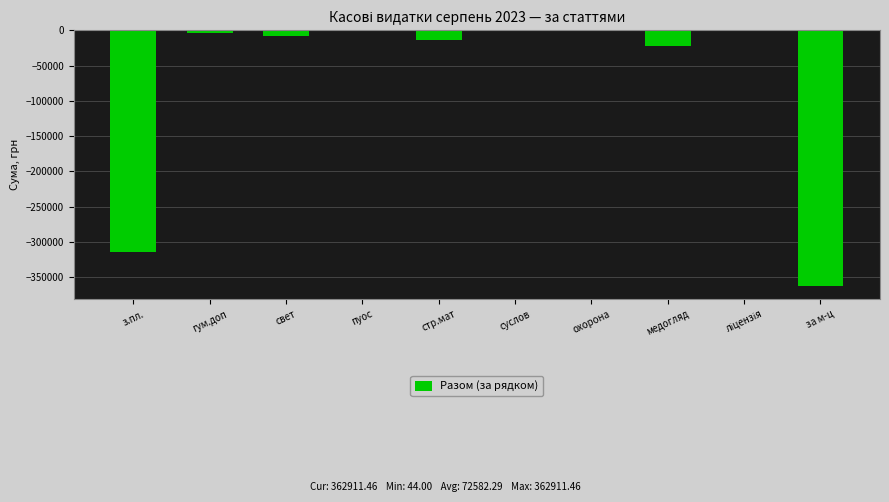

Is it true that the value at з.пл. is -314133.0?

True